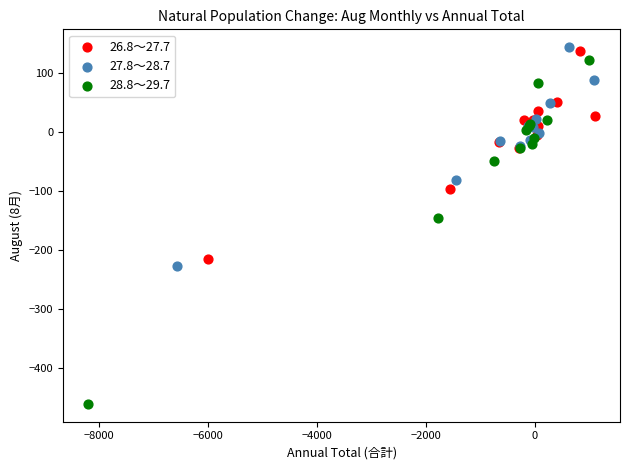

Which series has the largest Y range (max minus min)?

28.8～29.7